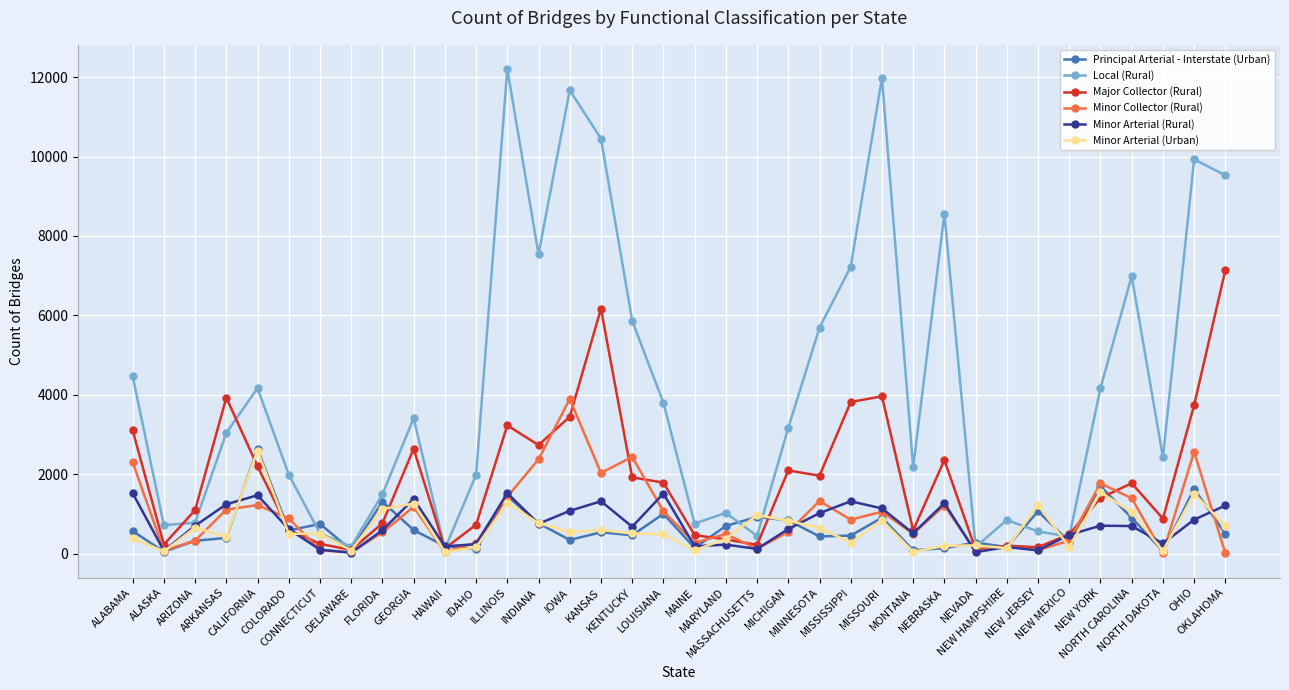

Which series has the largest total across all categories?

Local (Rural)